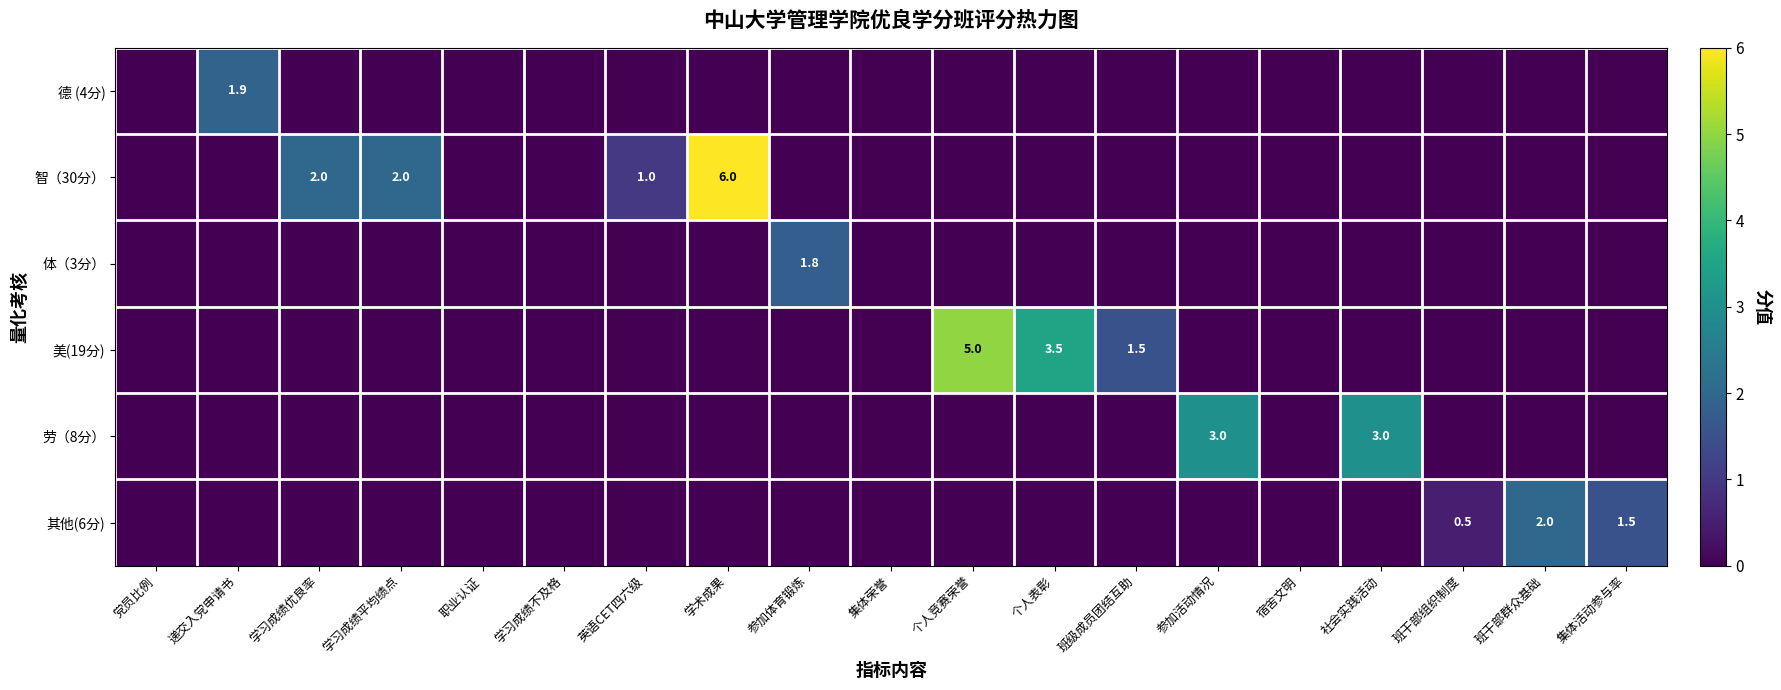

Rank the series by their maximum value, from highest to lowest.

智（30分）, 美(19分), 劳（8分）, 其他(6分), 德 (4分), 体（3分）